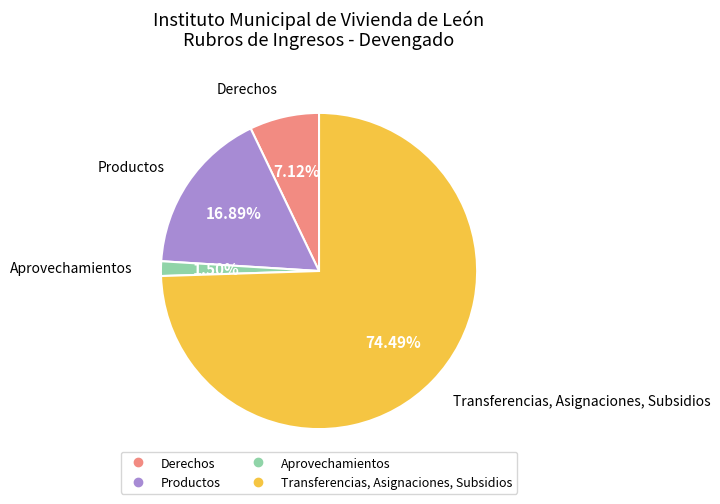

To the nearest percent, what portion does Productos represent?

17%